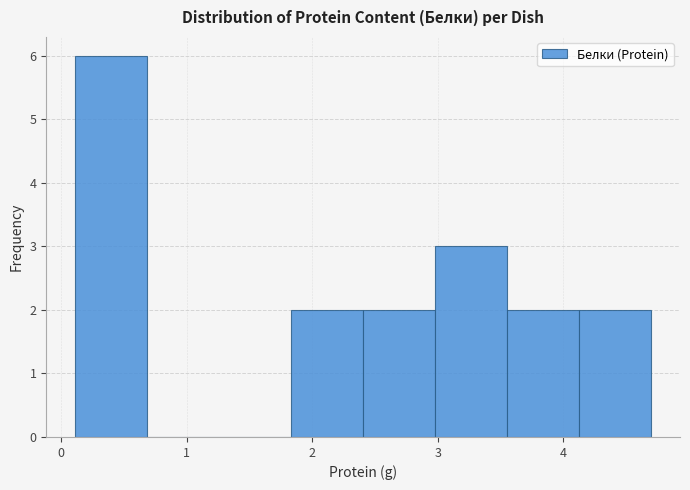

How tall is the bar that spans 0.1 to 0.7 on the x-axis? Neither the bar edges nor the heights are printed on the chart, so give them approximately, as read against the axes.

6